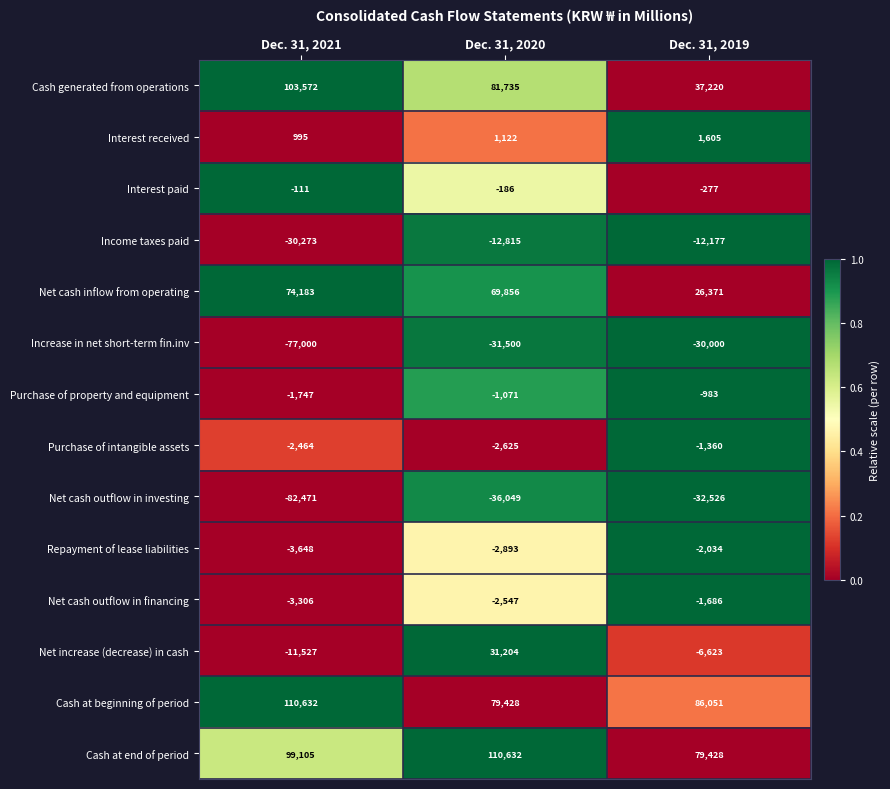

Which series has the largest total across all categories?

Cash at end of period